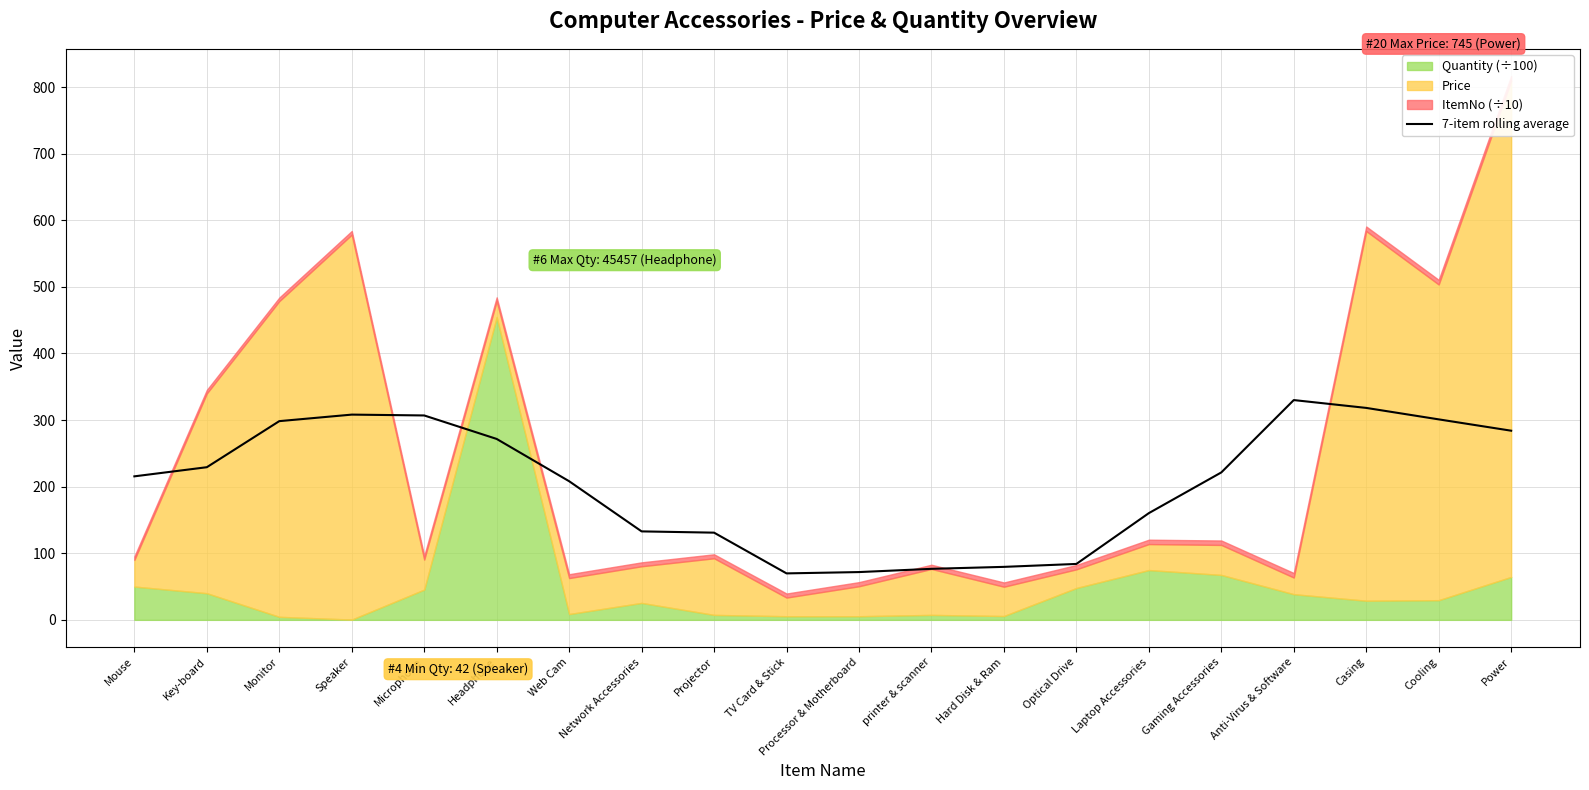

What is the difference between the second highest and minimum values?

248.5